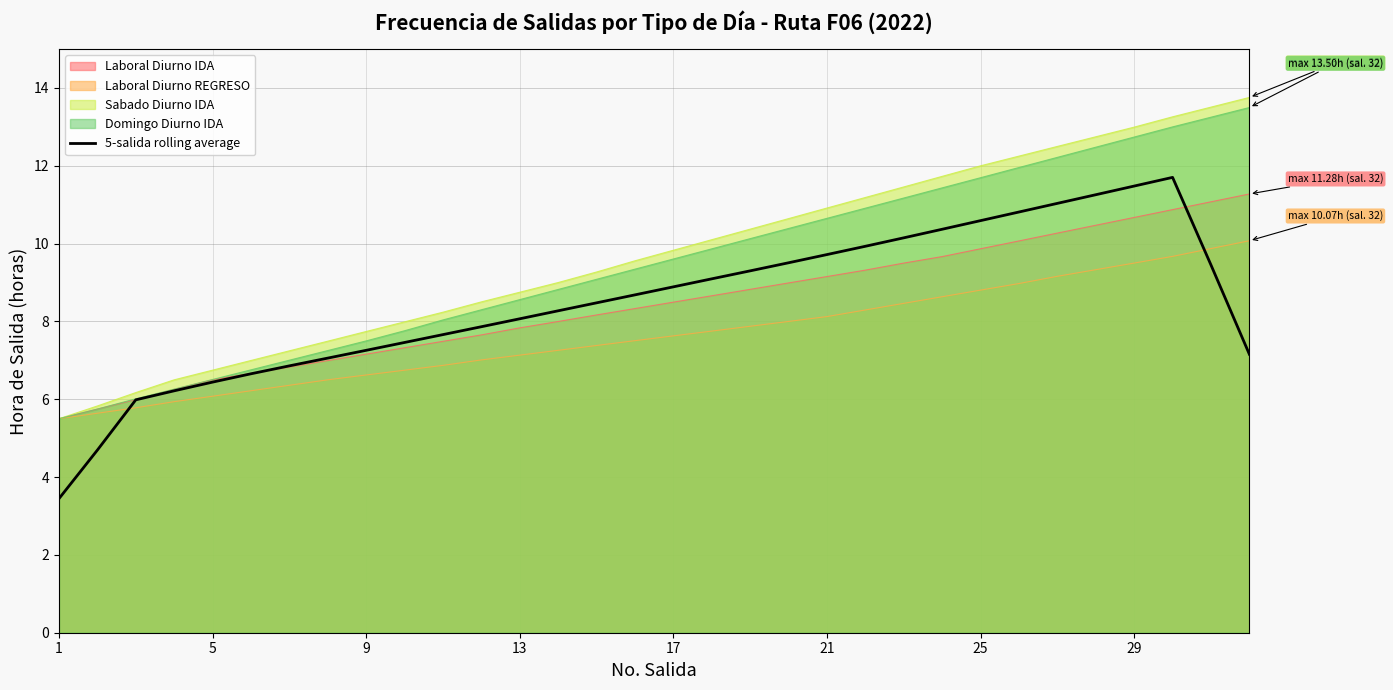

How many interior local peaks (higher than both neighbors) does the data have?

1